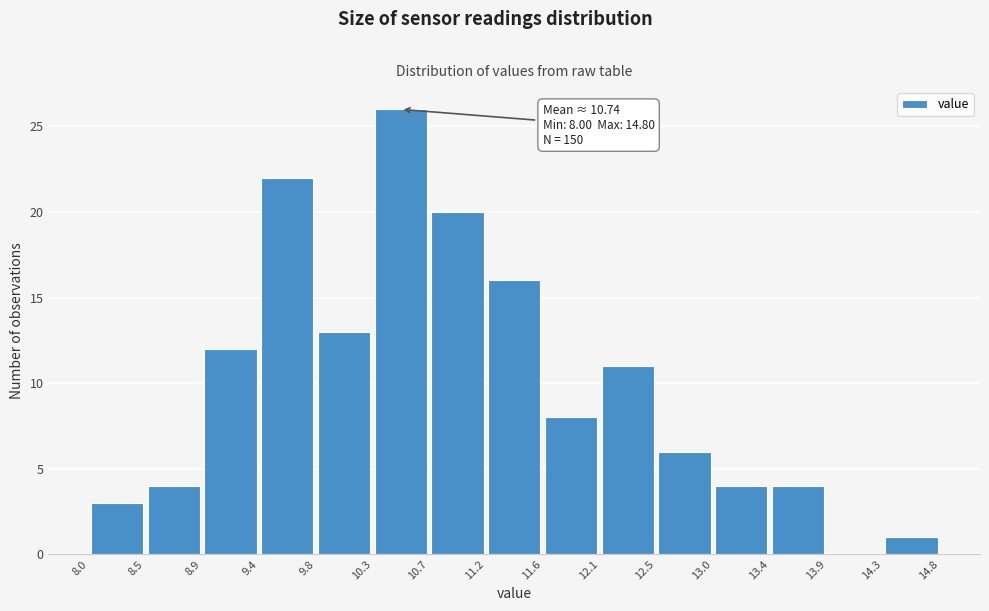

Over which range of the x-axis is the bar tallest?

10.3 to 10.7